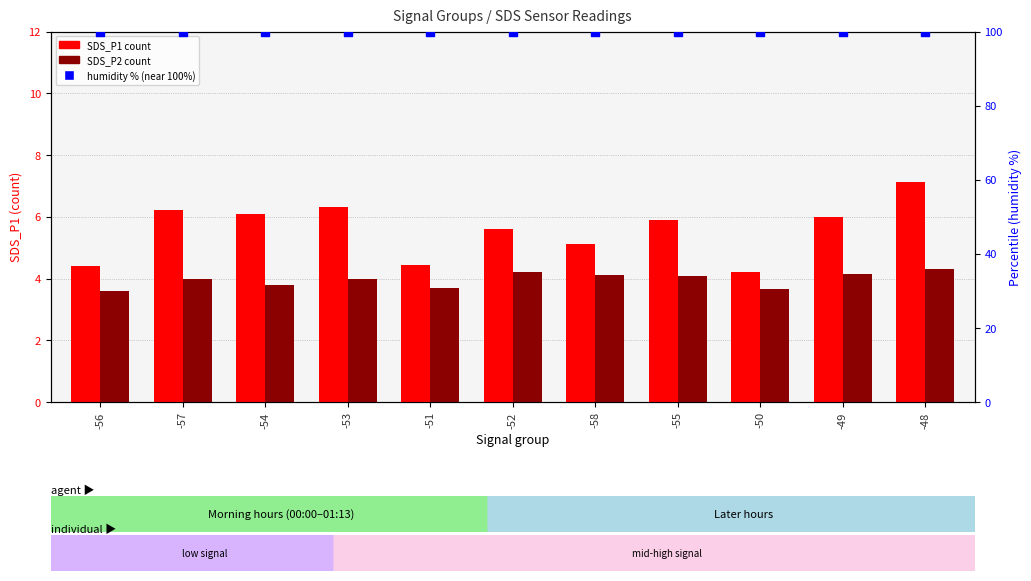

Which series has the largest Y range (max minus min)?

SDS_P1